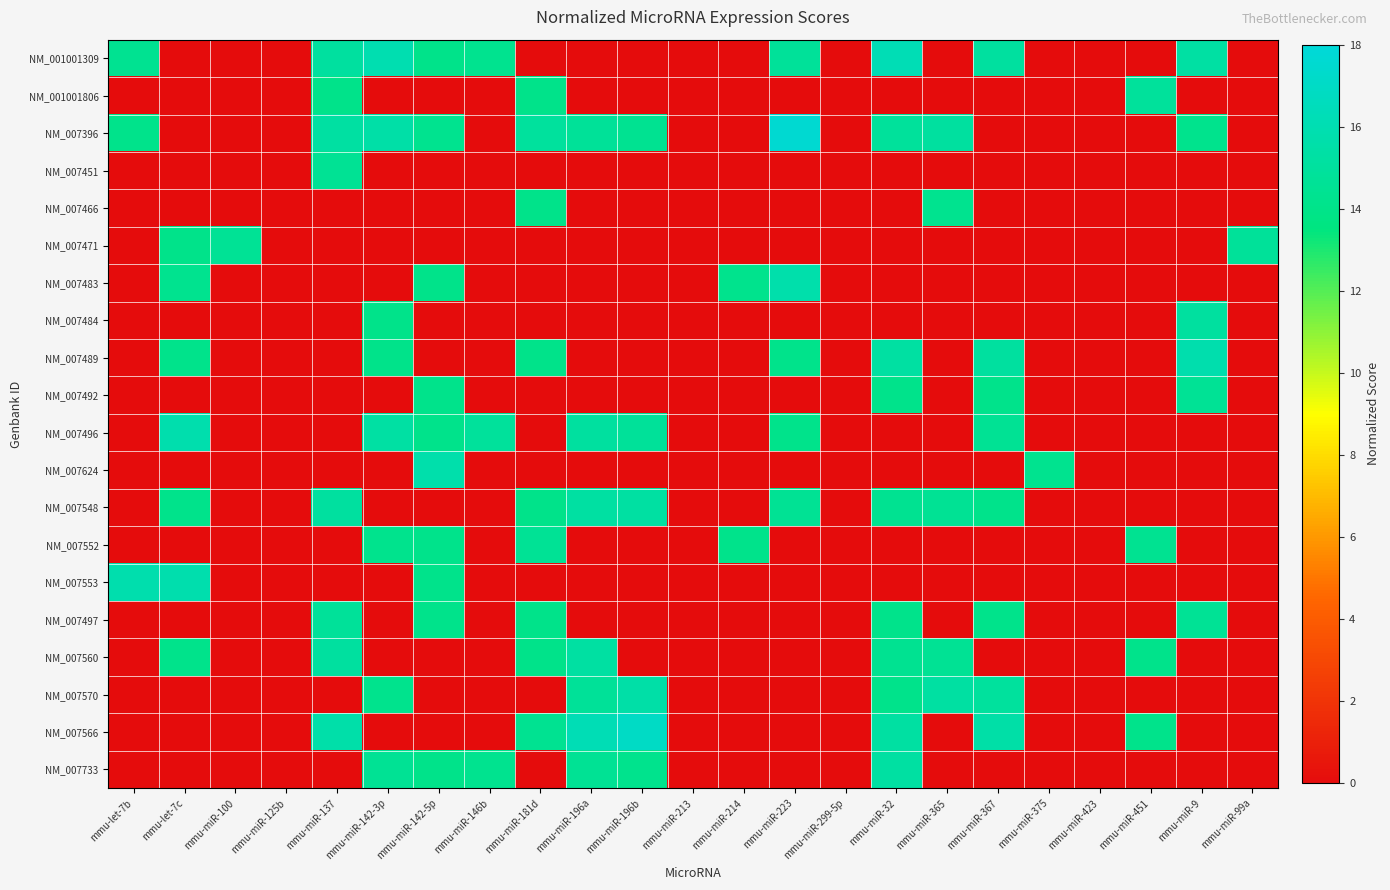

Which series has the largest total across all categories?

NM_007396